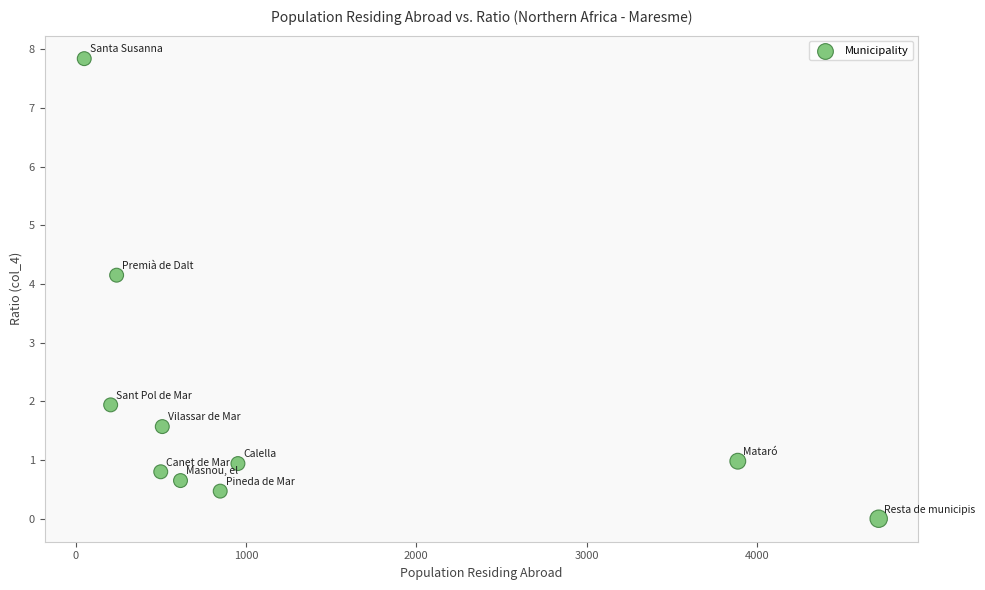

What Y value in the scatter plot is closest to 3?

1.9